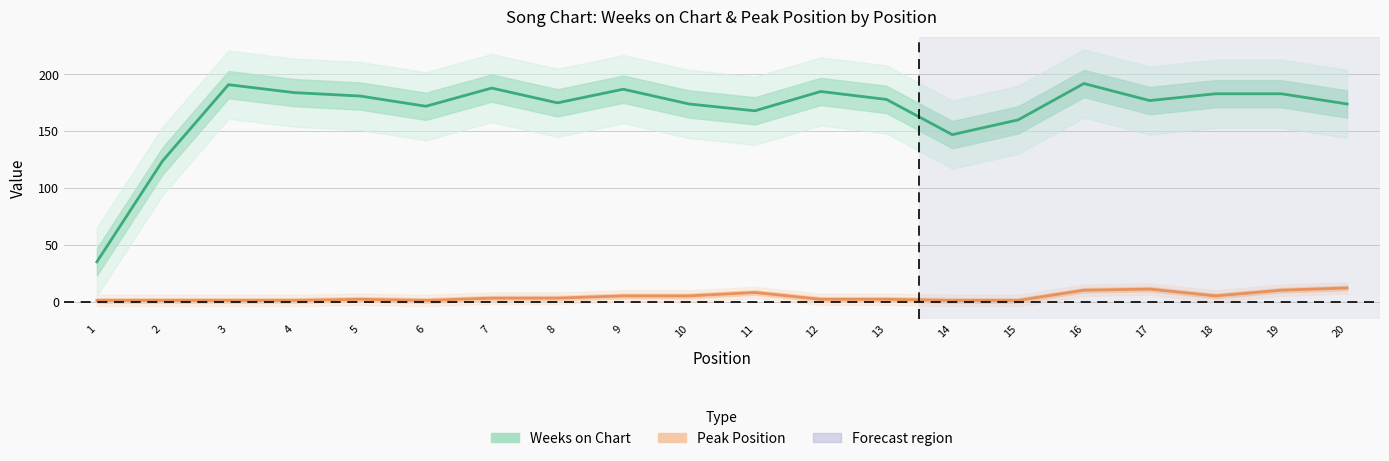

What is the approximate value of Weeks on Chart at 3?

191